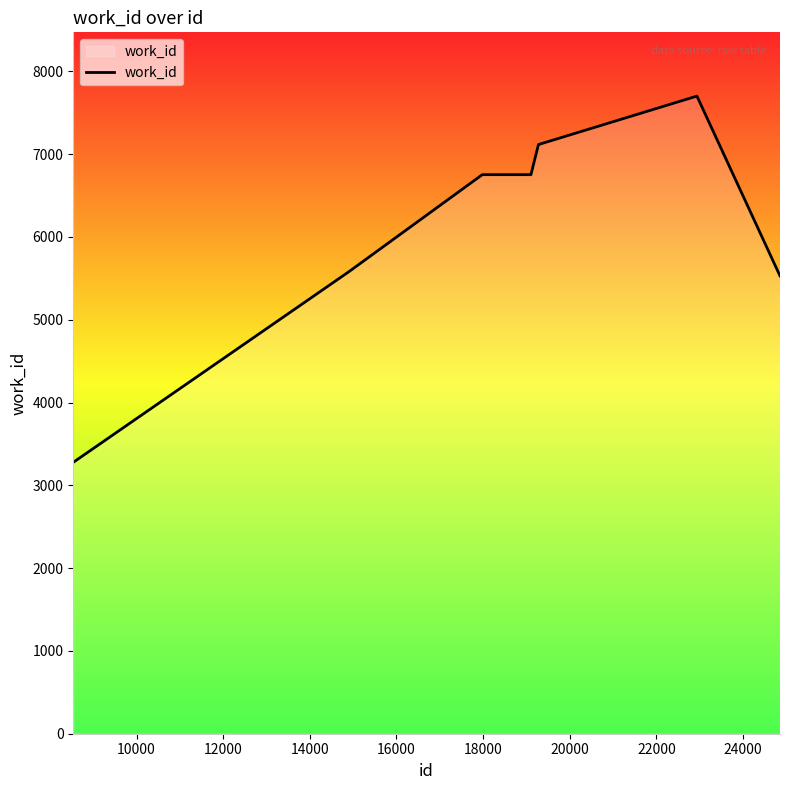

How many values are below 6753?

3